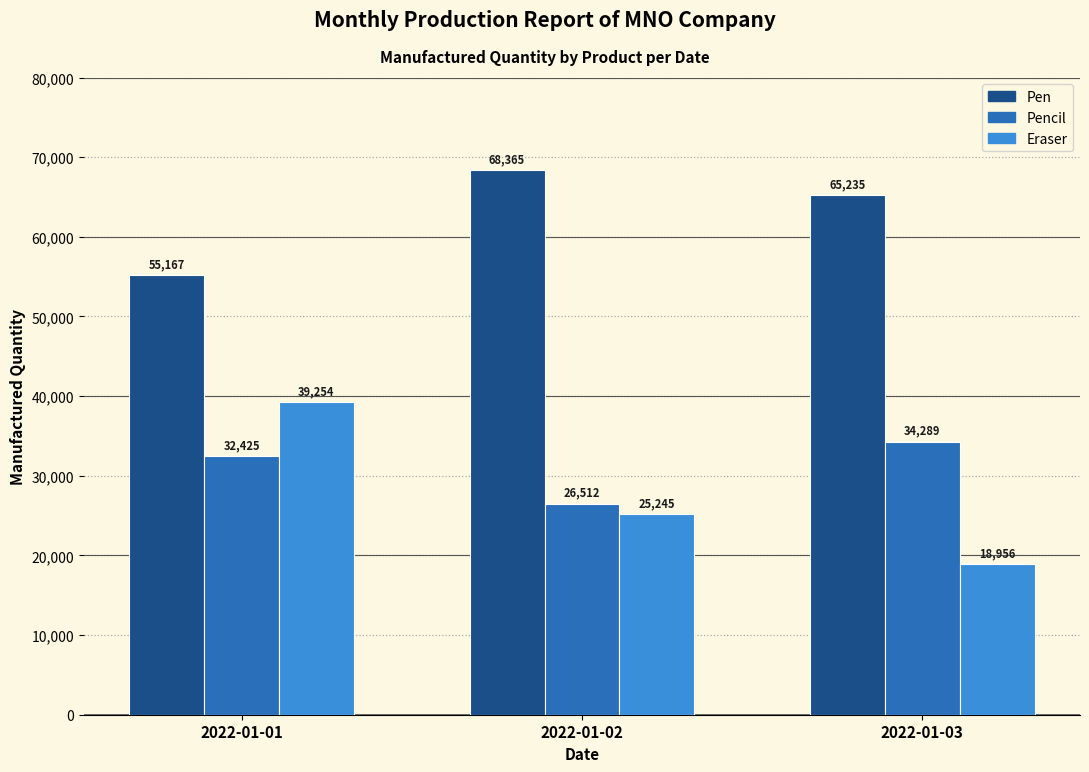

What is the difference between the Pencil values at 2022-01-03 and 2022-01-01?

1864